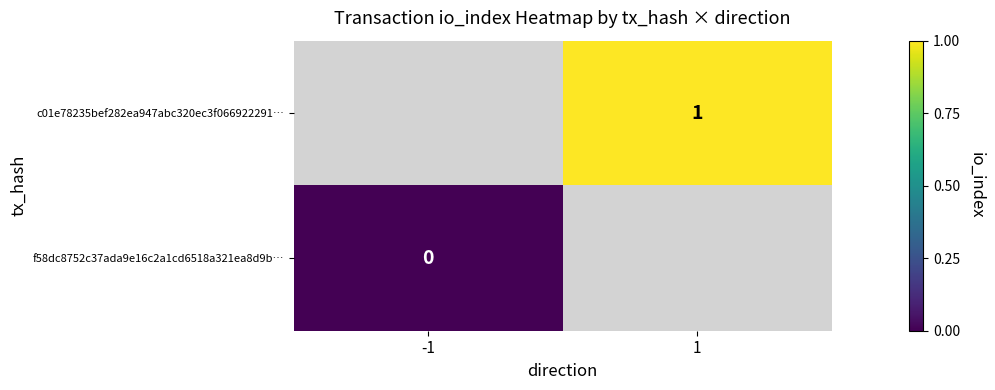

The value of c01e78235bef282ea947abc320ec3f066922291… at 1 is 1. True or false?

True